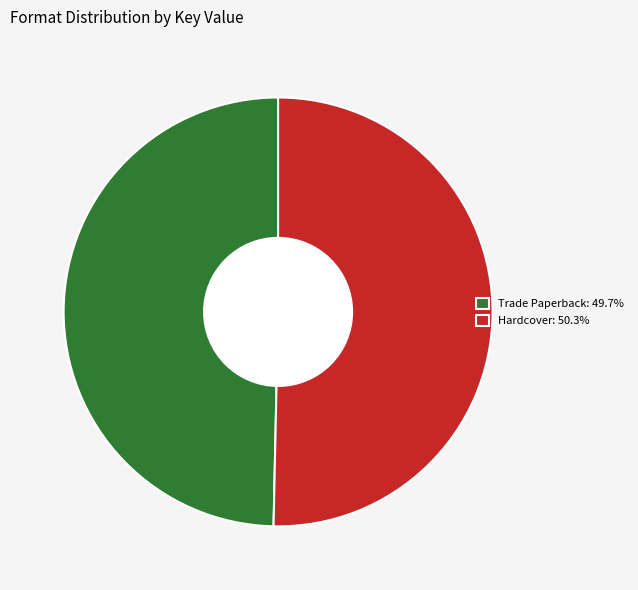

Approximately how many times larger is the value at Trade Paperback: 49.7% compared to Hardcover: 50.3%?

1.0